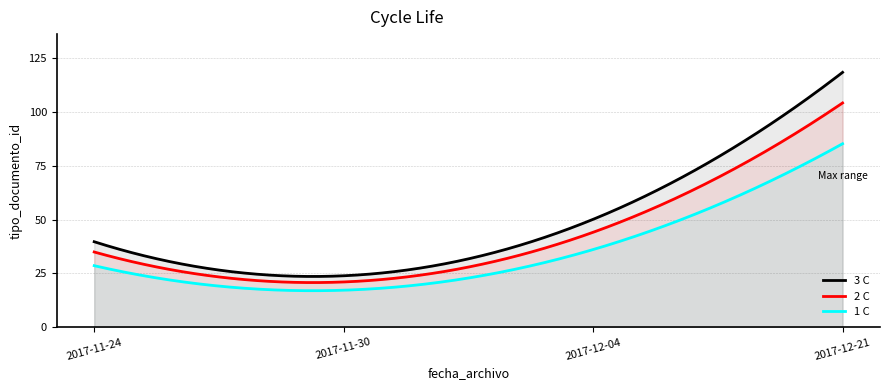

True or false: 1 C and 3 C cross at least once.

False